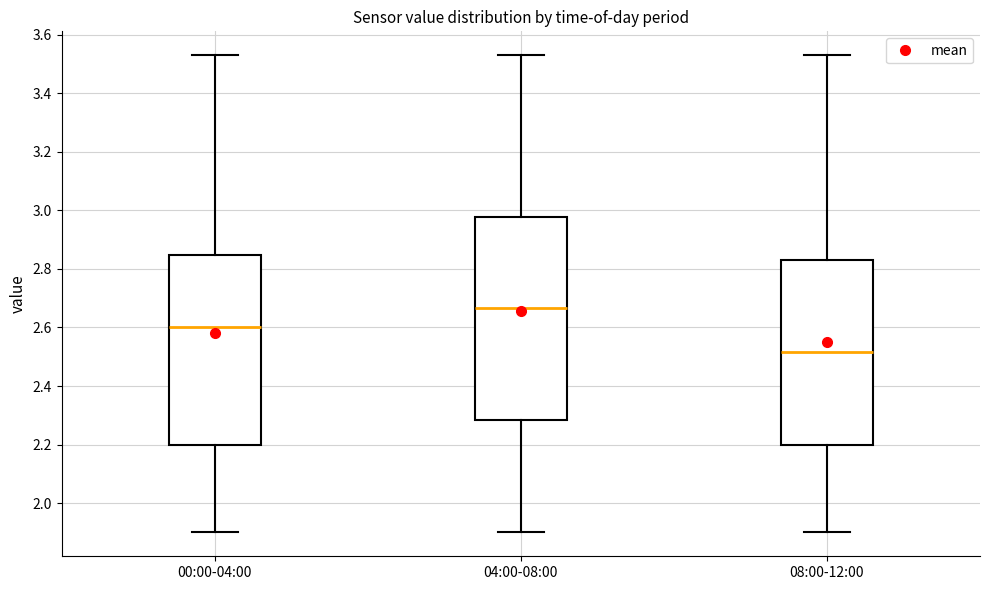

Where is the upper edge of the box for 08:00-12:00 on the y-axis? The values are not printed on the chart, so give them approximately, as read against the axis.

2.84